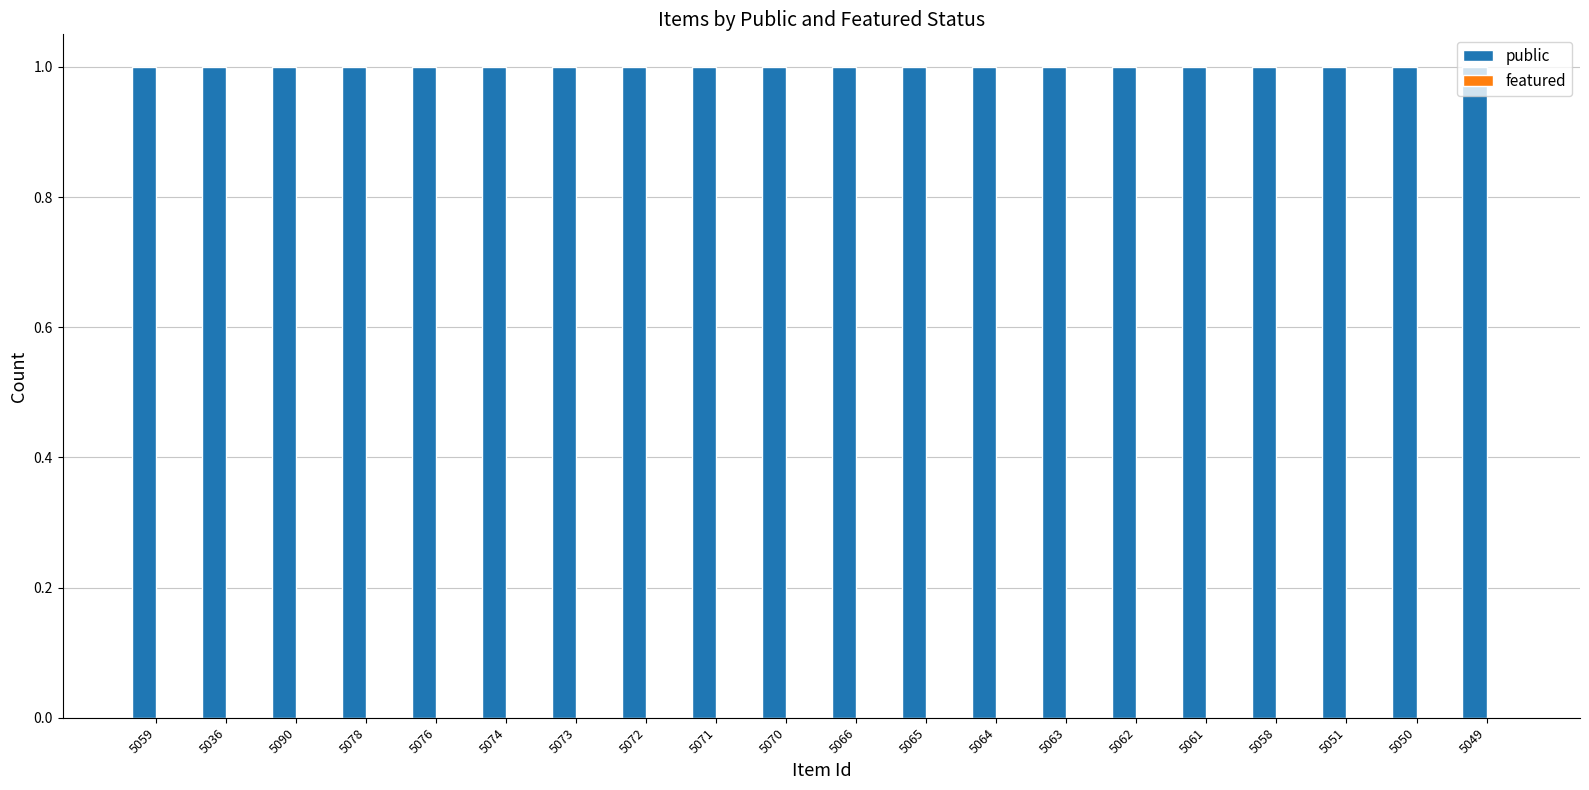

What are all the series names shown in the legend?

public, featured